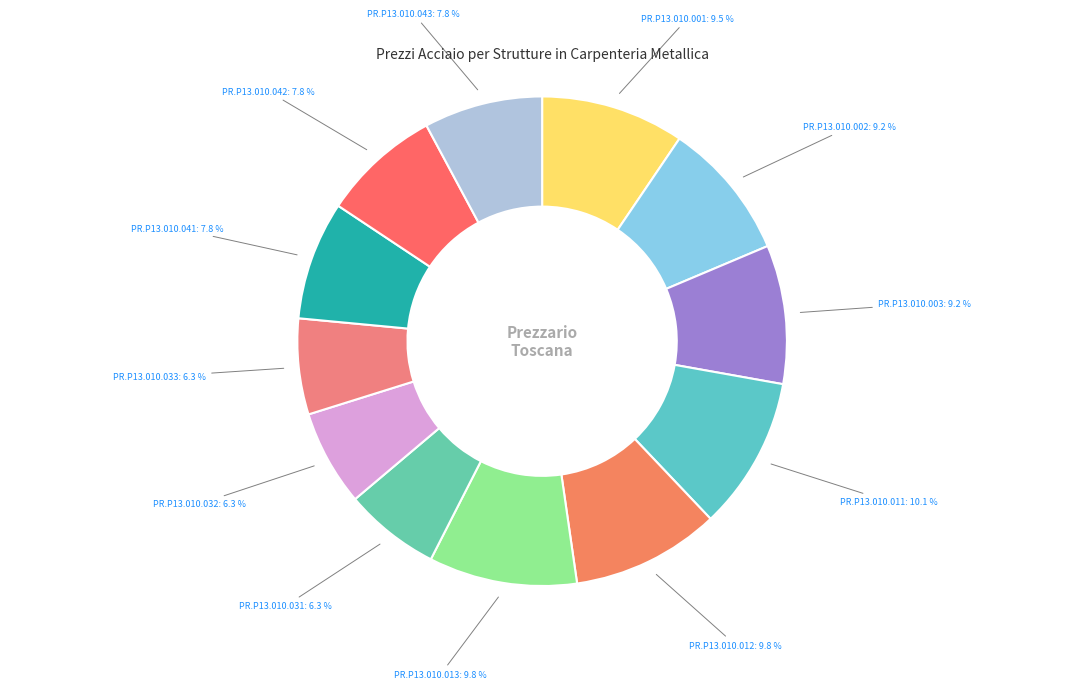

Does PR.P13.010.001 represent more than half of the total?

No